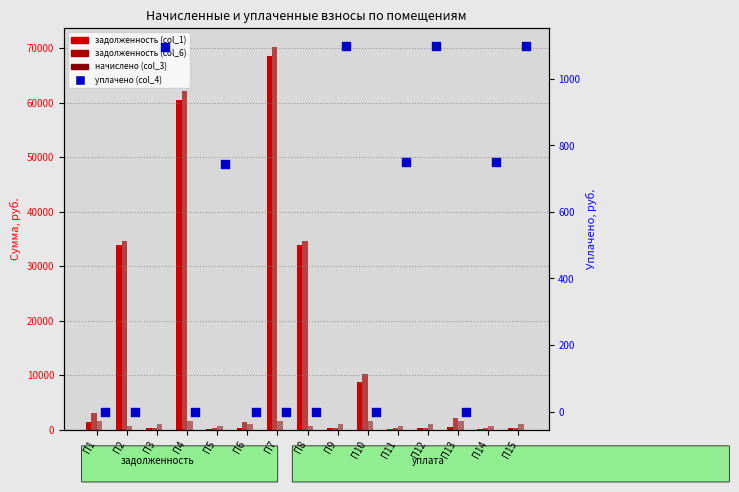

What are all the series names shown in the legend?

задолженность (col_1), задолженность (col_6), начислено (col_3), уплачено (col_4)